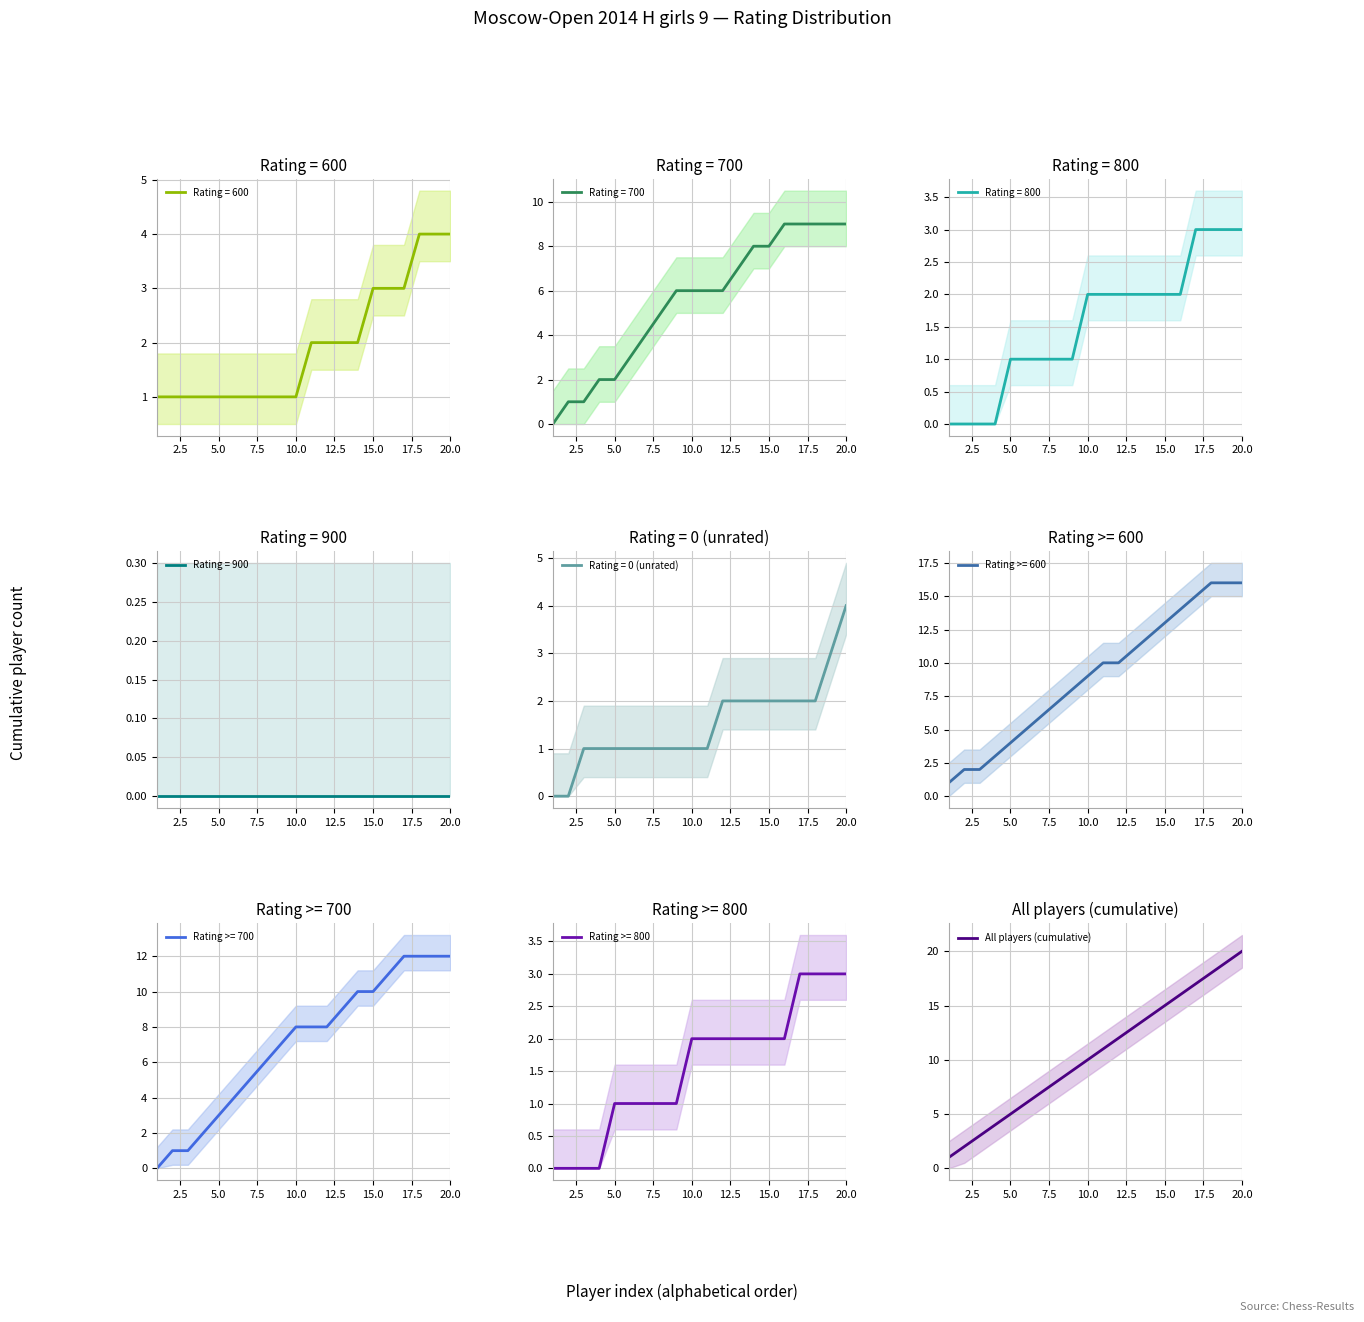

Which category has the highest value in the All players (cumulative) series?

20.0